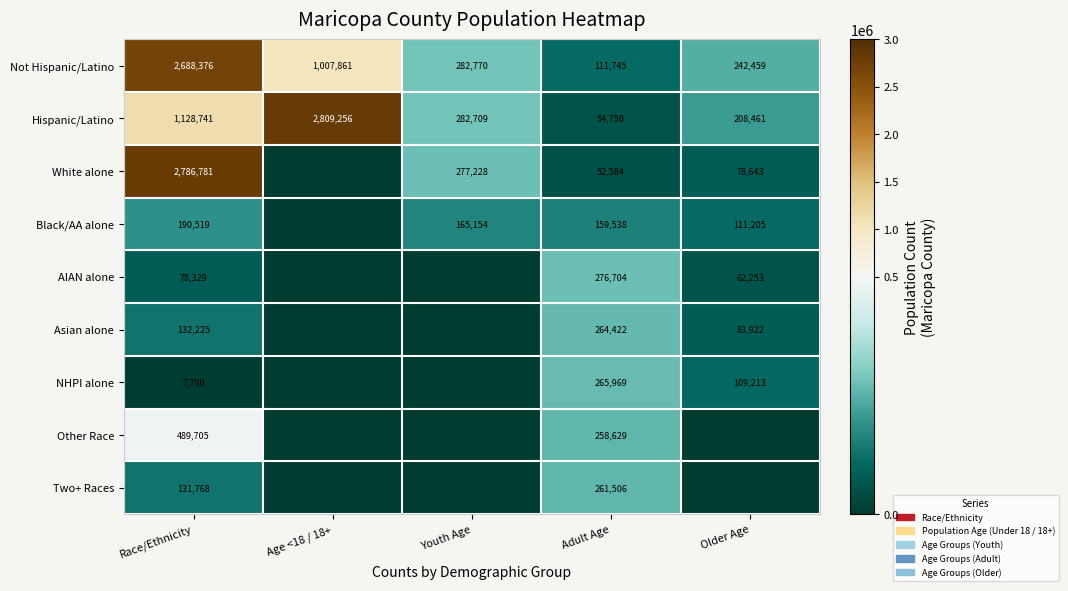

At which label is Not Hispanic/Latino closest to 1400060?

Age <18 / 18+